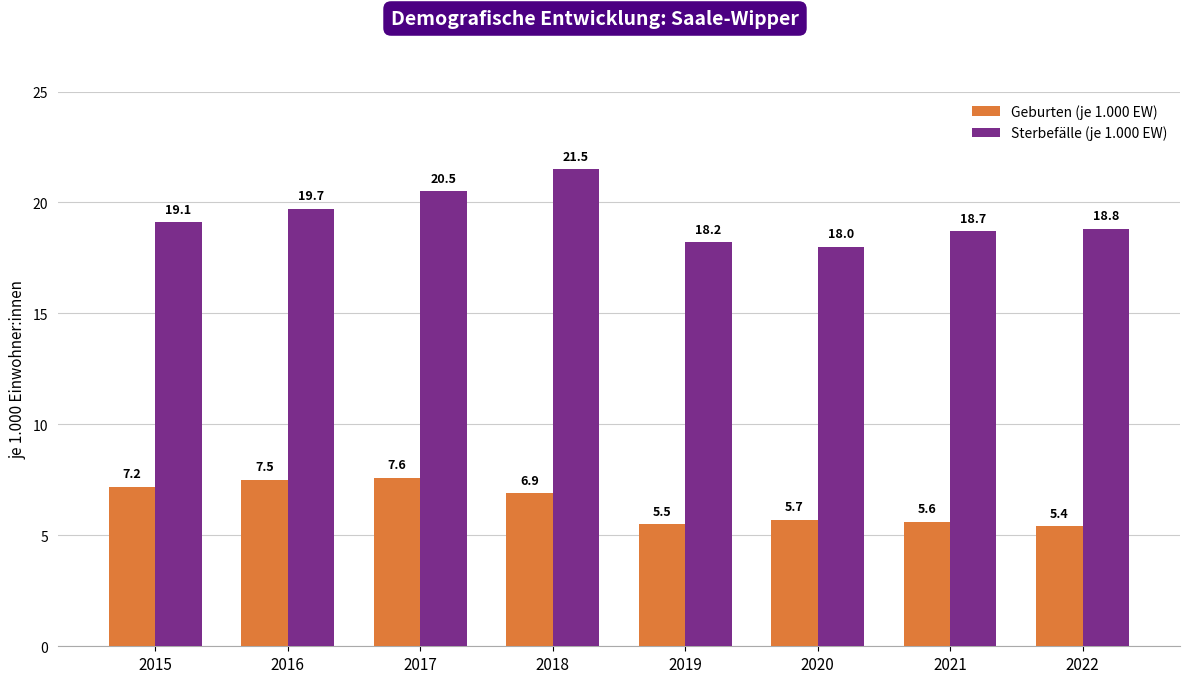

What is the minimum value for Geburten (je 1.000 EW)?

5.4